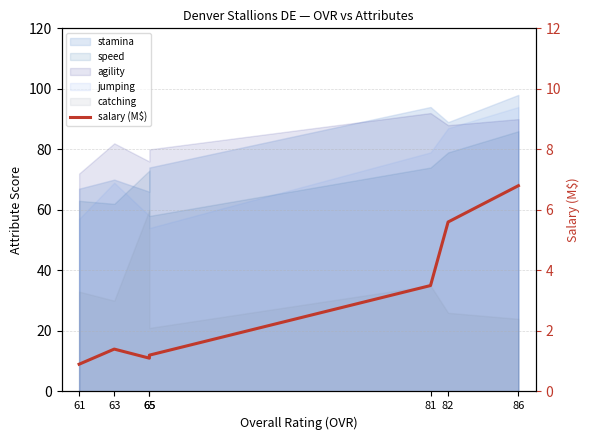

The value at 81 is 3.5. True or false?

True